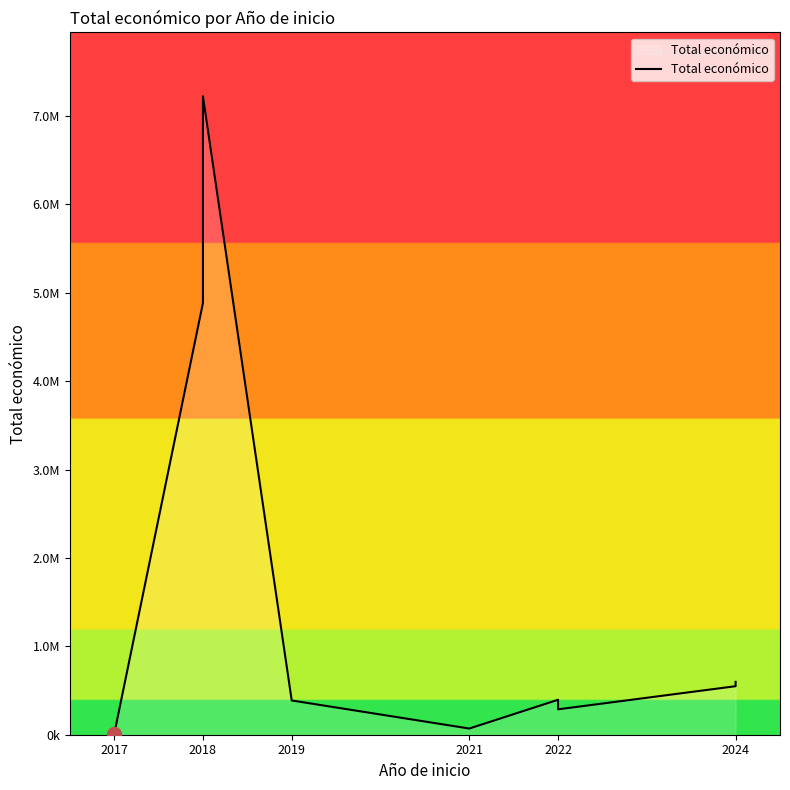

How many interior local peaks (higher than both neighbors) does the data have?

2